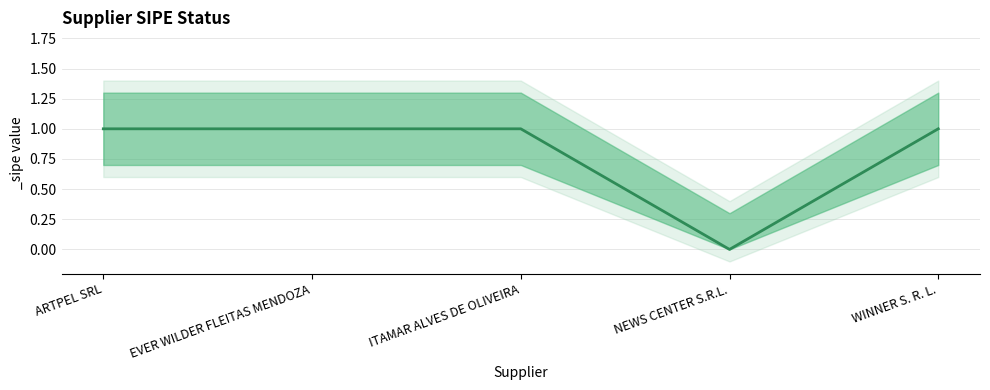

What is the sum of all values?

4